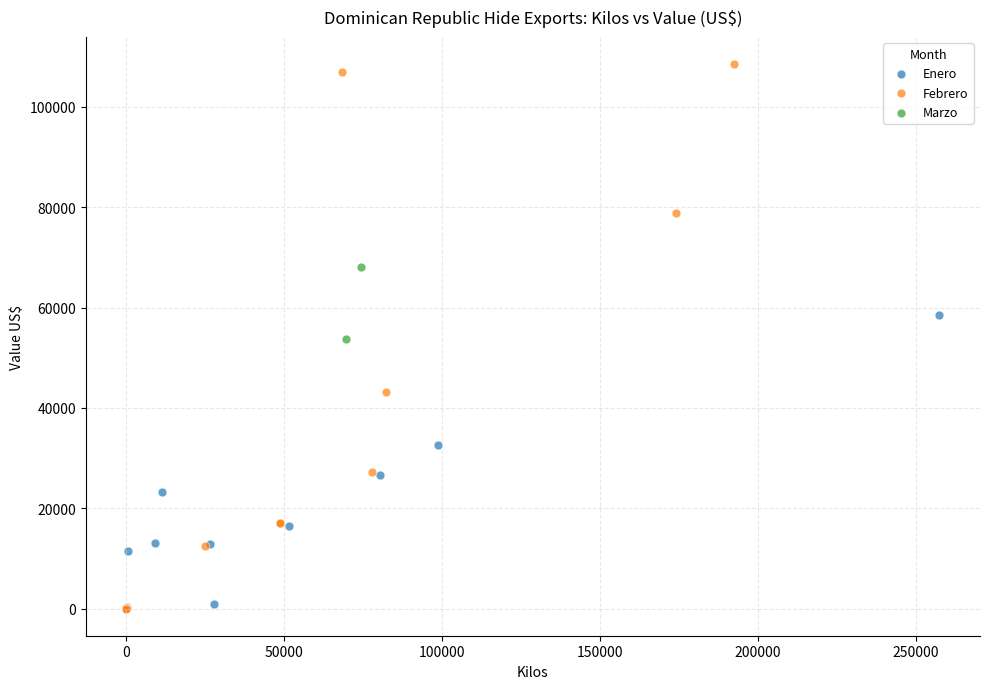

What are all the series names shown in the legend?

Enero, Febrero, Marzo